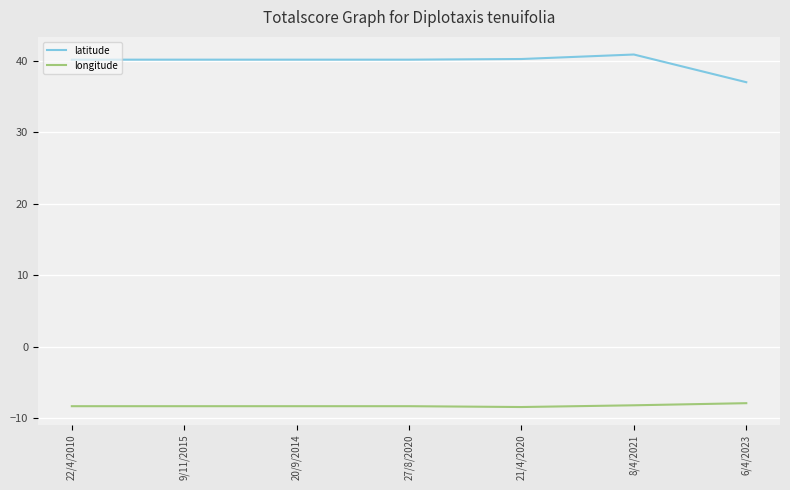

At which label is latitude closest to 38?

6/4/2023